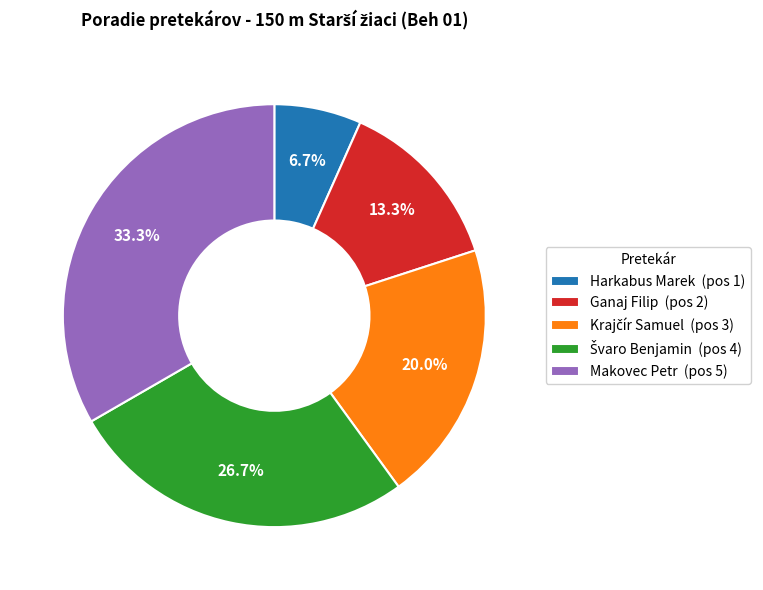

How much of the chart is everything except Makovec Petr (pos 5)?

66.7%